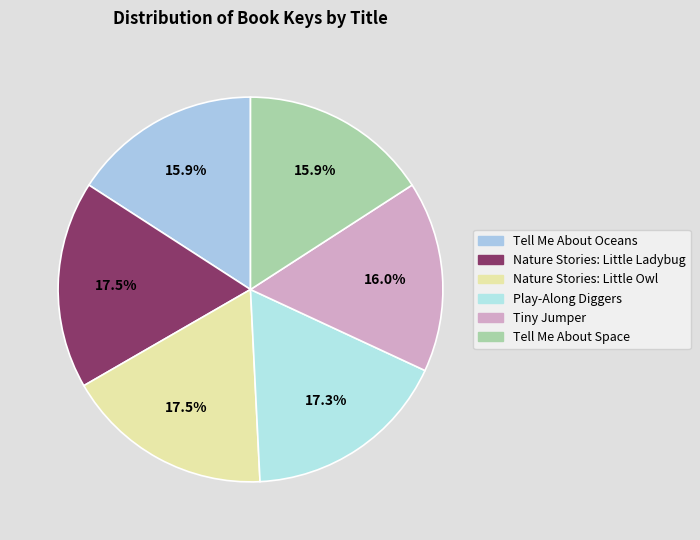

Rank the categories by value from lowest to highest.

Tell Me About Space, Tell Me About Oceans, Tiny Jumper, Play-Along Diggers, Nature Stories: Little Ladybug, Nature Stories: Little Owl